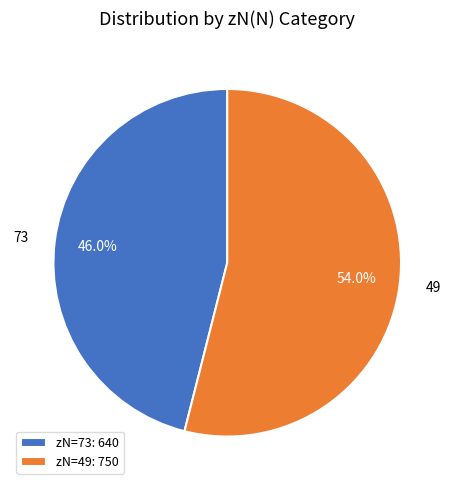

To the nearest percent, what is the difference between the 73 and 49 slice percentages?

8%